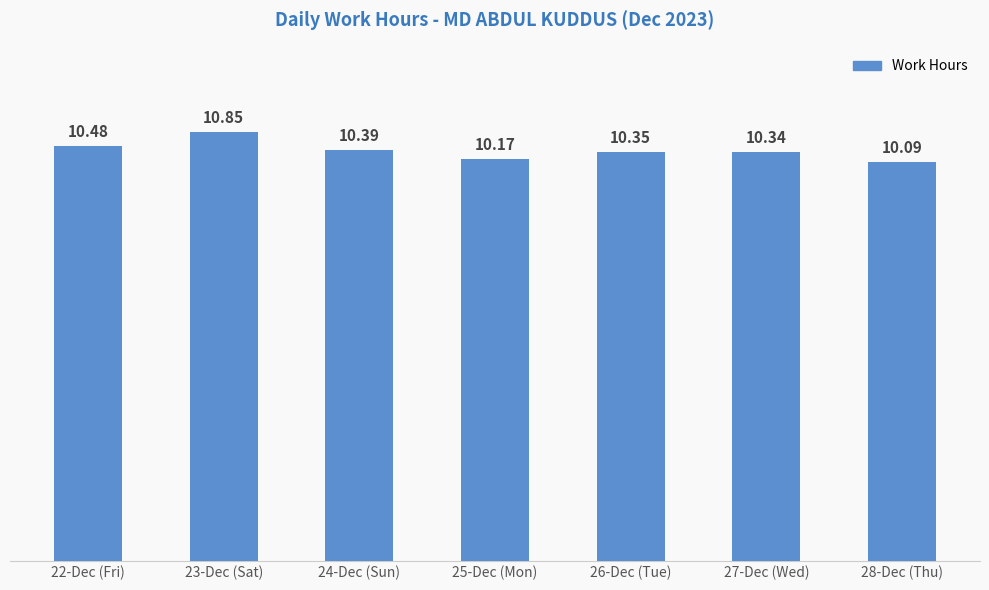

Which has a higher value, 23-Dec (Sat) or 26-Dec (Tue)?

23-Dec (Sat)